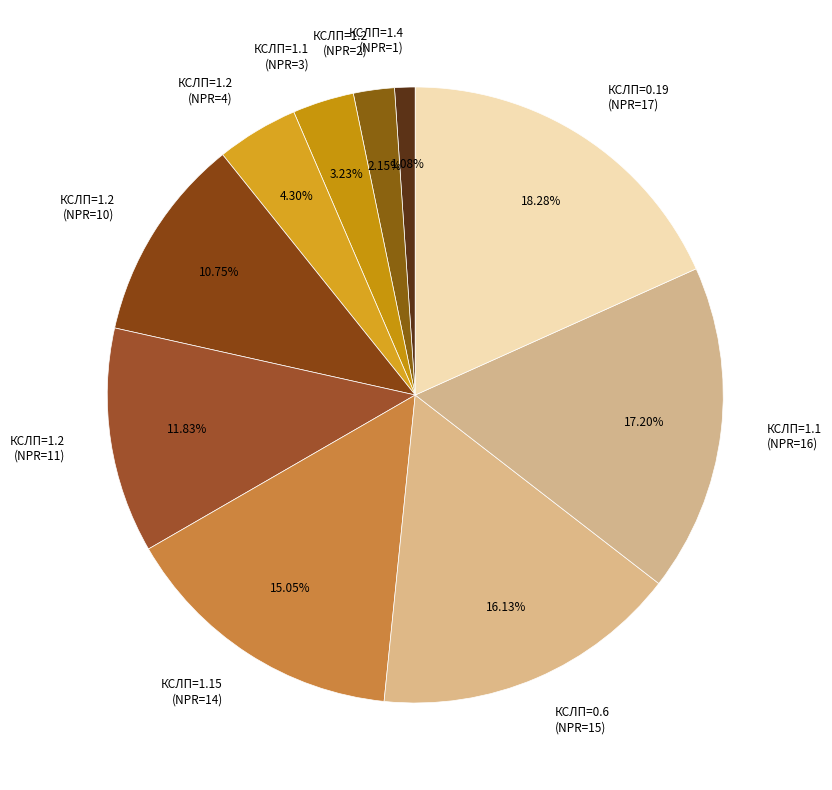

Does КСЛП=1.2 (NPR=10) represent more than half of the total?

No